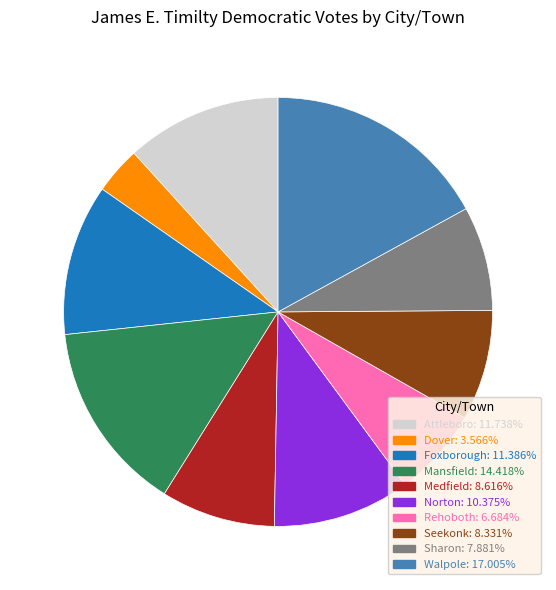

Which category has the biggest portion of the pie?

Walpole